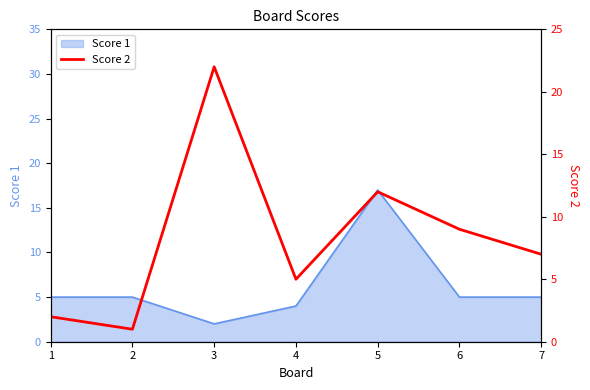

The value at 5 is 8. True or false?

False